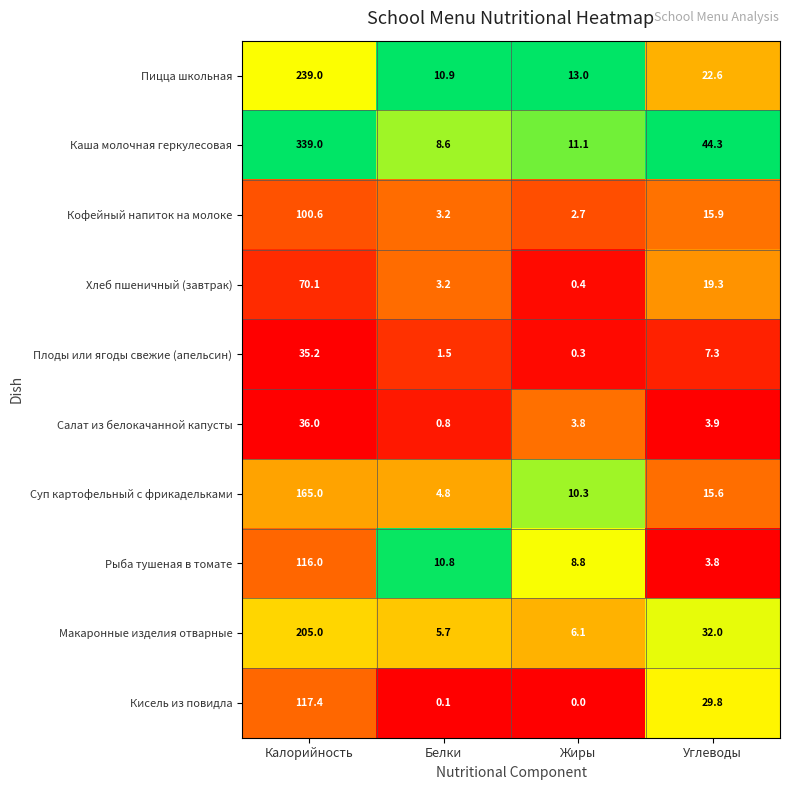

Which series changed the most between Калорийность and Жиры?

Каша молочная геркулесовая